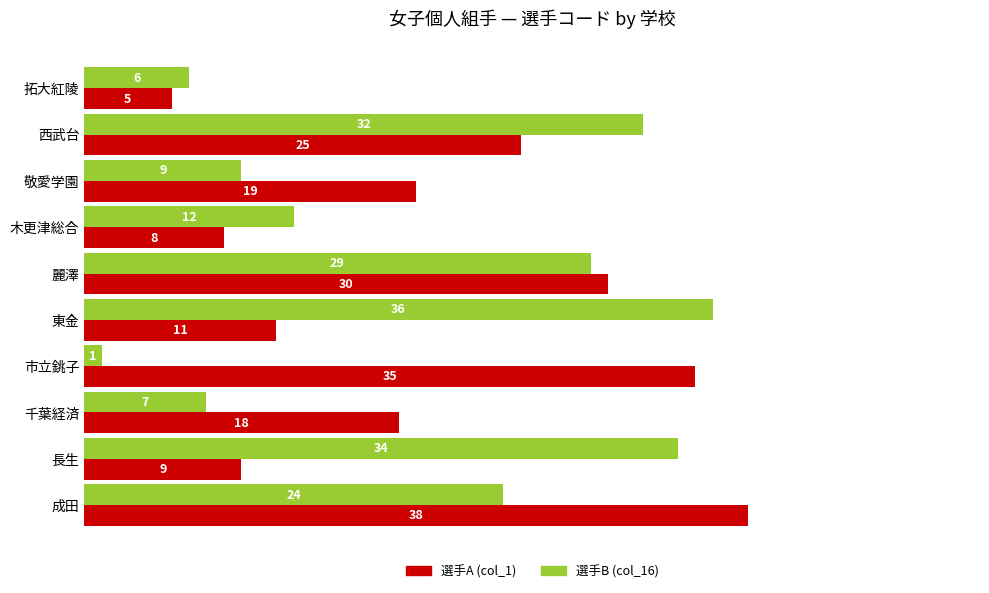

What is the difference between the maximum and minimum values in the 選手B (col_16) series?

35